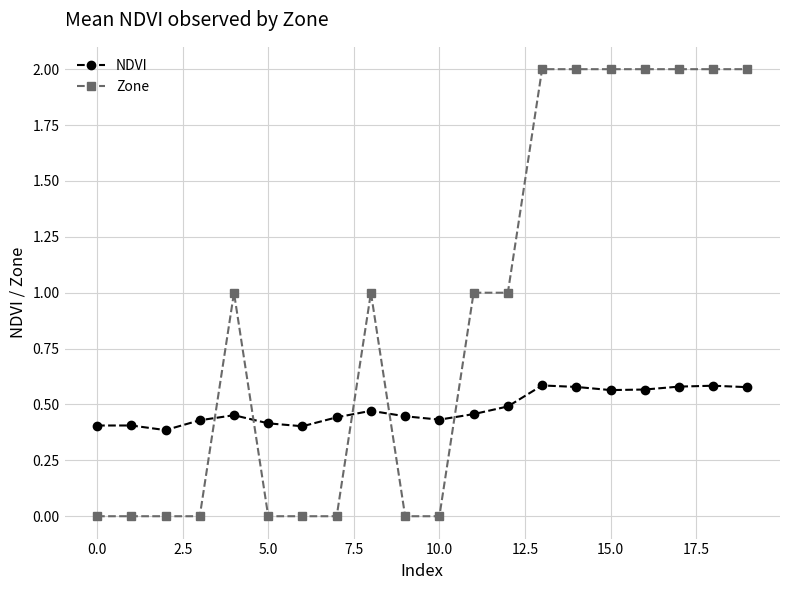

What is the sum of all Zone values?

18.0